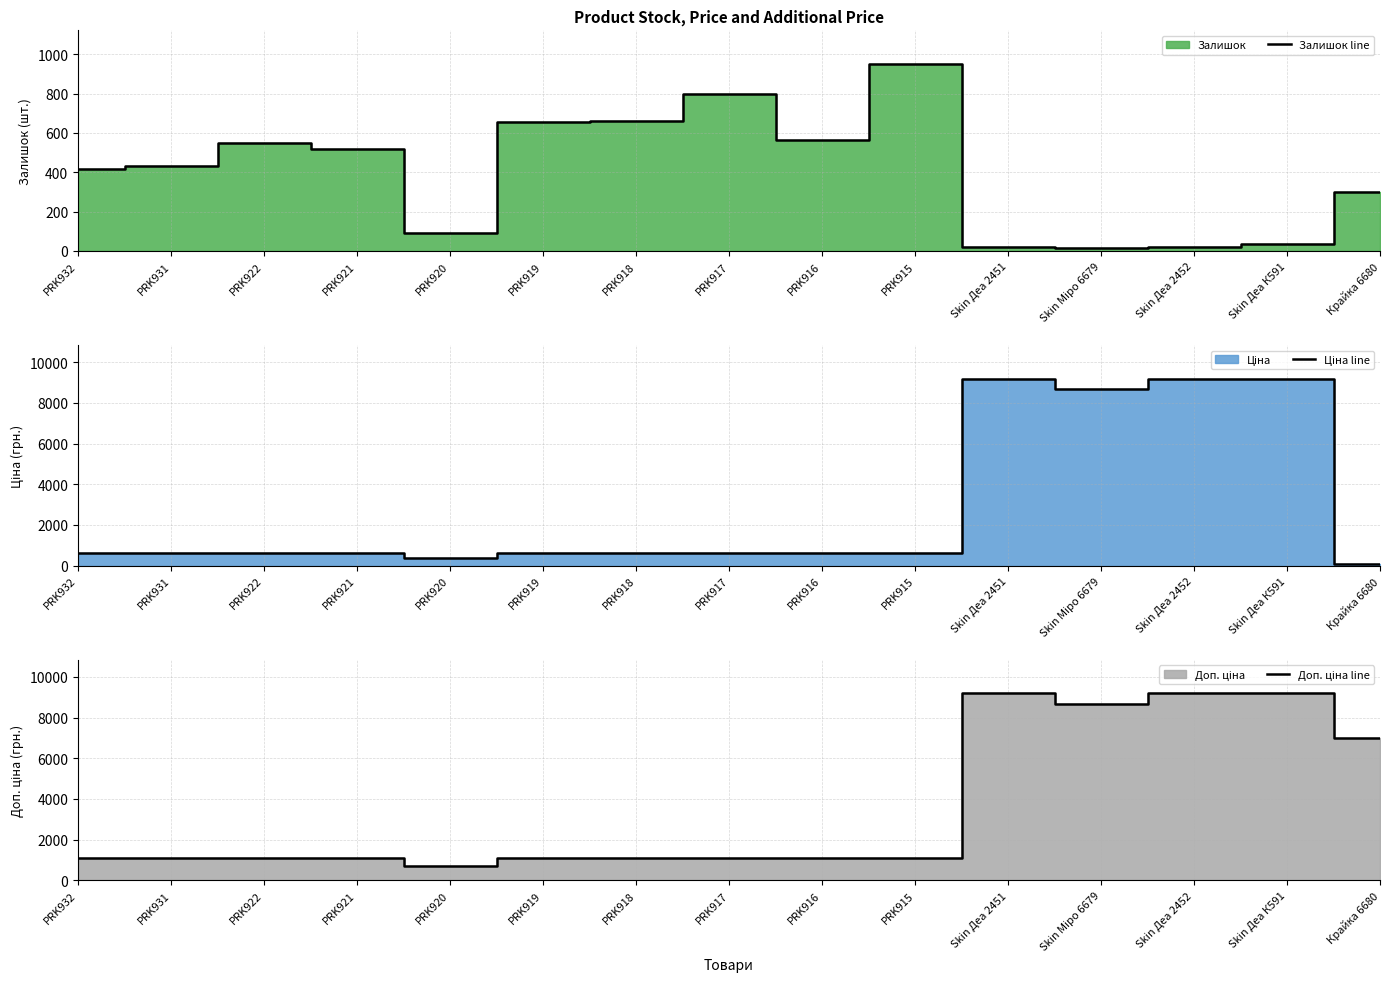

Reading left to right, what are all the values shown in this chart?

Залишок line: 414.0	434.0	546.0	520.0	89.0	653.0	658.0	798.0	566.0	950.0	20.0	15.0	19.0	34.0	298.0
Ціна line: 599.9	599.9	599.9	599.9	395.9	599.9	599.9	599.9	599.9	599.9	9185.9	8669.7	9185.9	9185.9	70.1
Доп. ціна line: 1100.0	1100.0	1100.0	1100.0	726.0	1100.0	1100.0	1100.0	1100.0	1100.0	9185.9	8669.7	9185.9	9185.9	7010.0